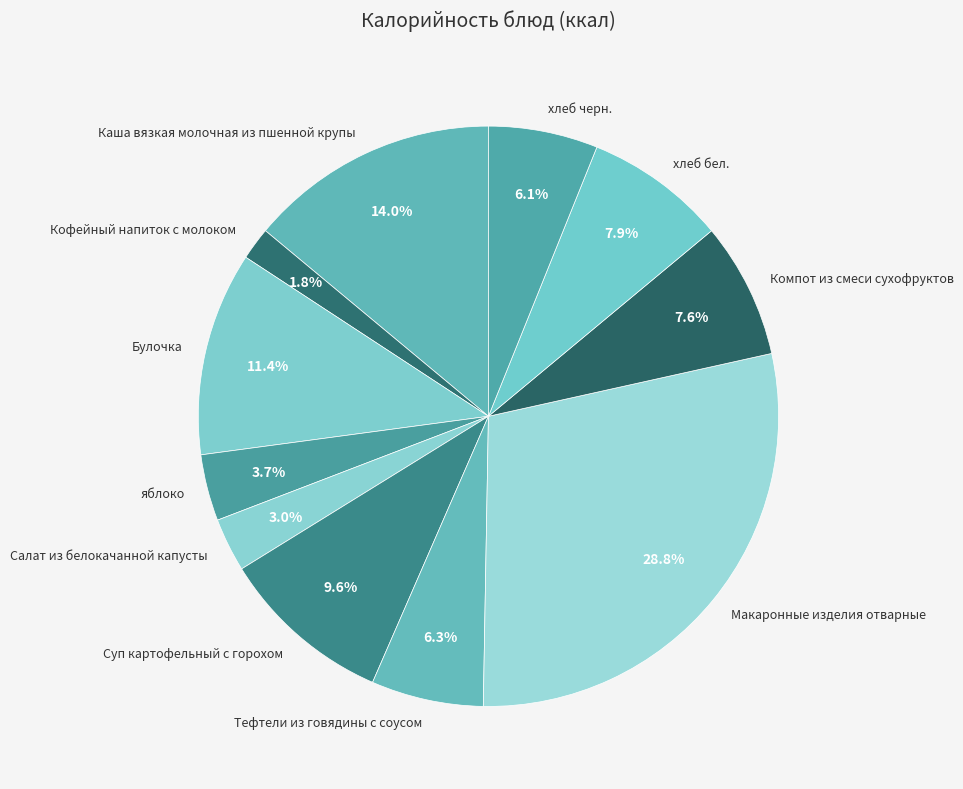

What is the largest slice in the pie chart?

Макаронные изделия отварные